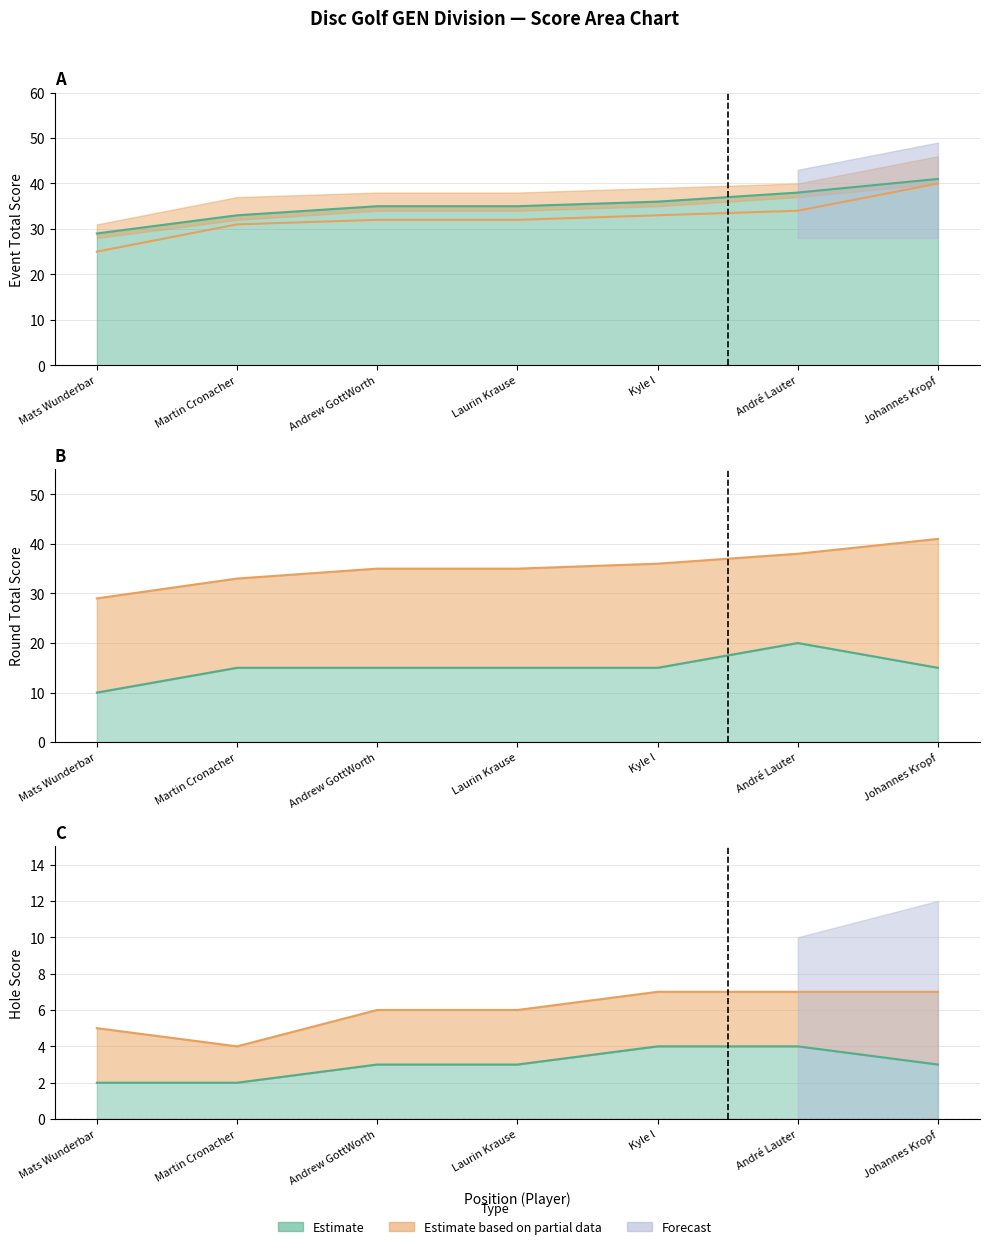

Rank the categories by hole_5 value from highest to lowest.

Kyle l, André Lauter, Andrew GottWorth, Laurin Krause, Johannes Kropf, Mats Wunderbar, Martin Cronacher